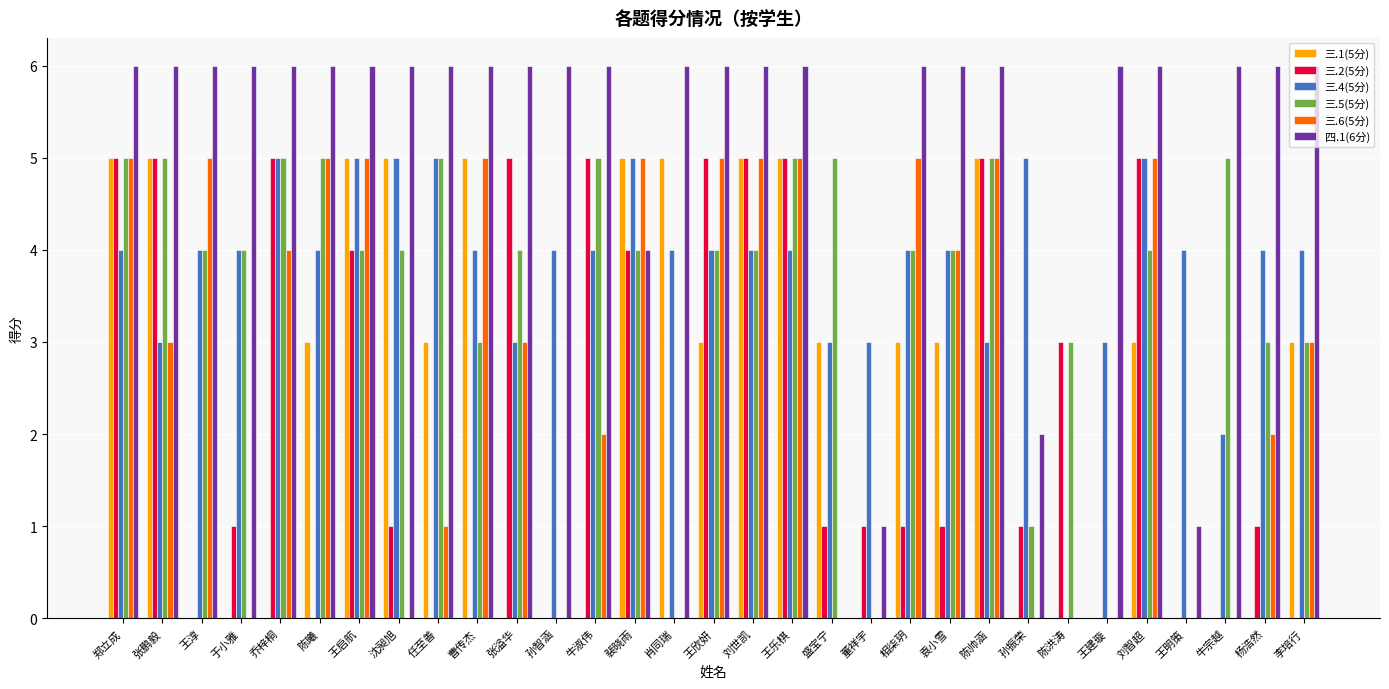

What is the total value across all series at 孙振荣?

9